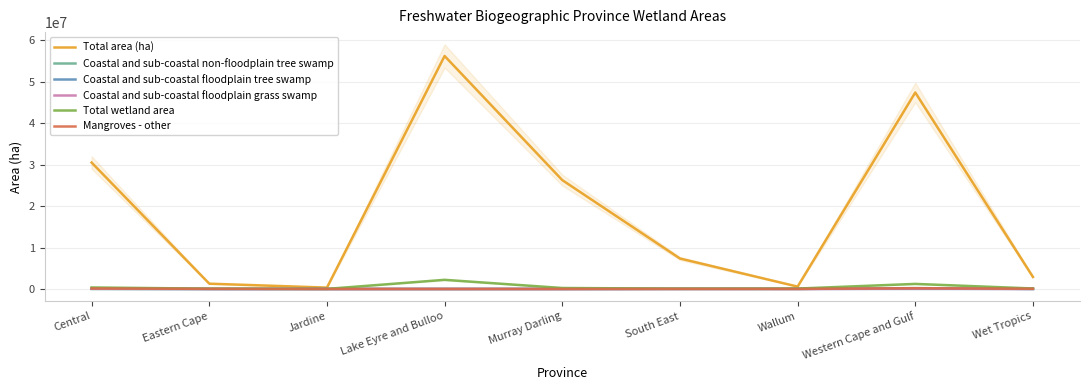

Count the number of categories in the chart.

9